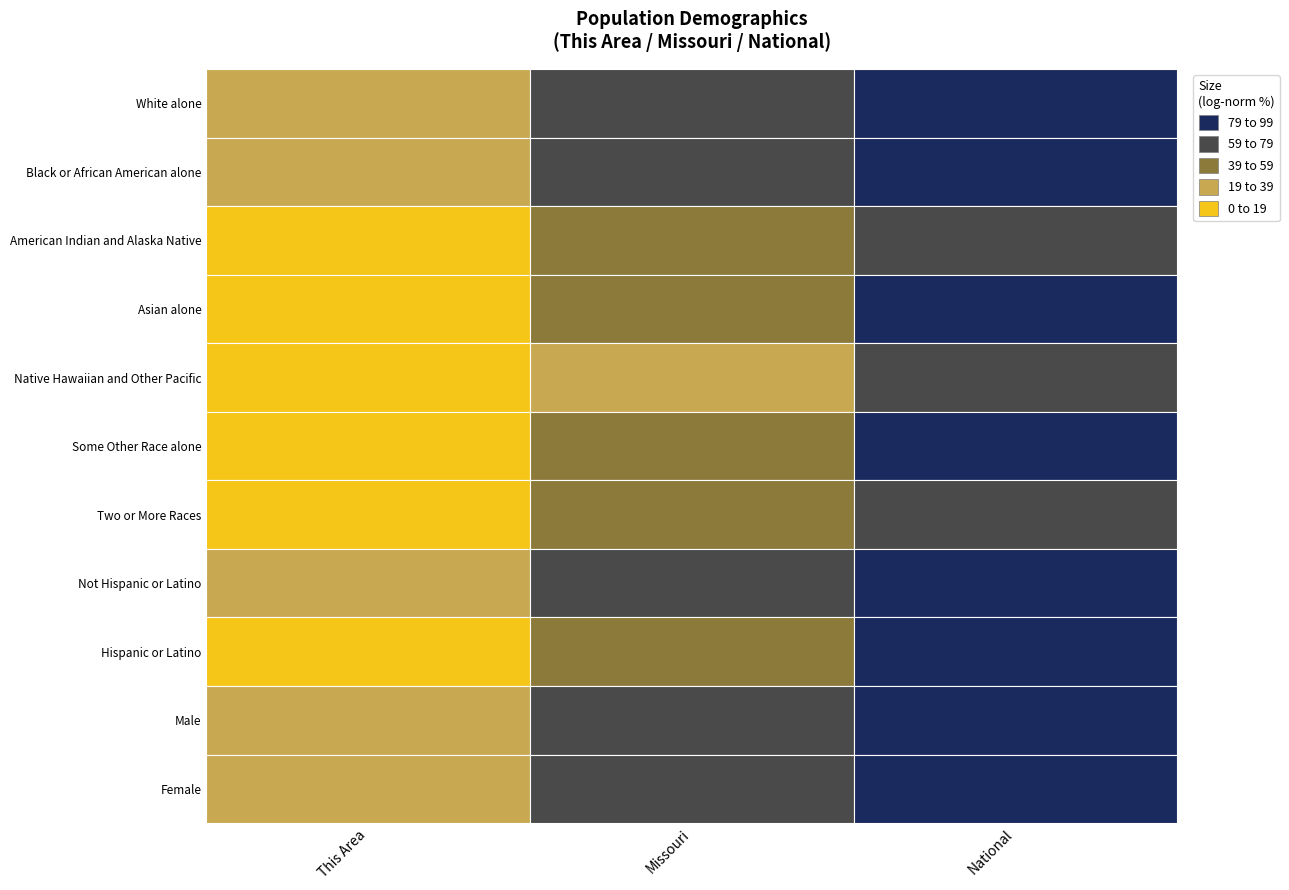

The American Indian and Alaska Native series shows 2932248 at National. True or false?

True